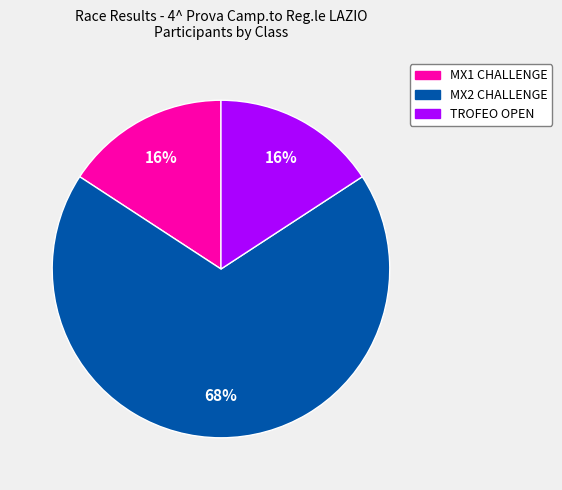

To the nearest percent, what percentage of the pie is MX1 CHALLENGE?

16%